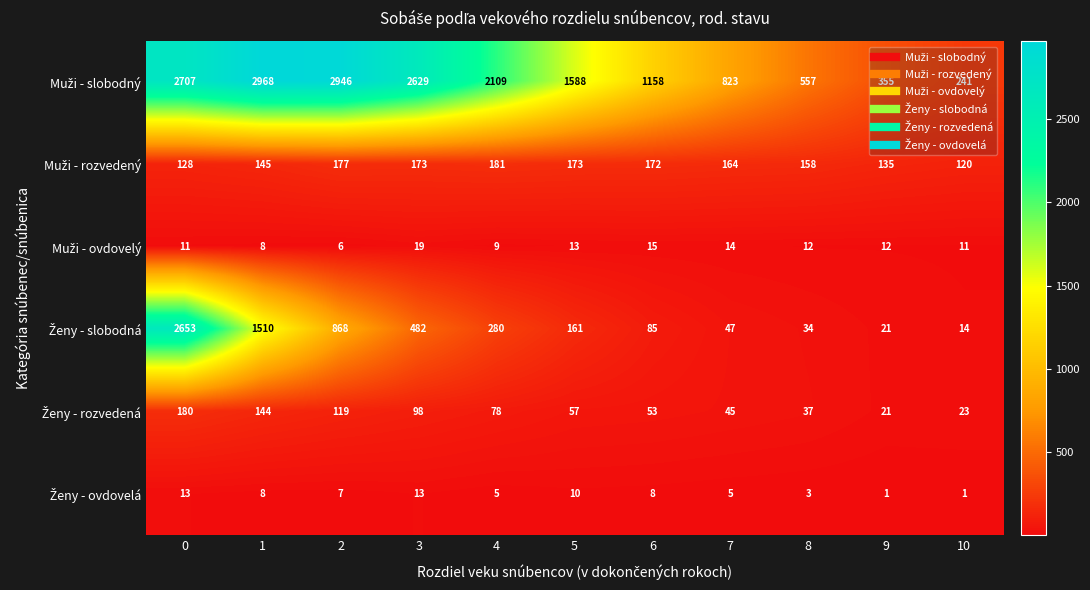

What is the difference between the highest and lowest values at 10?

240